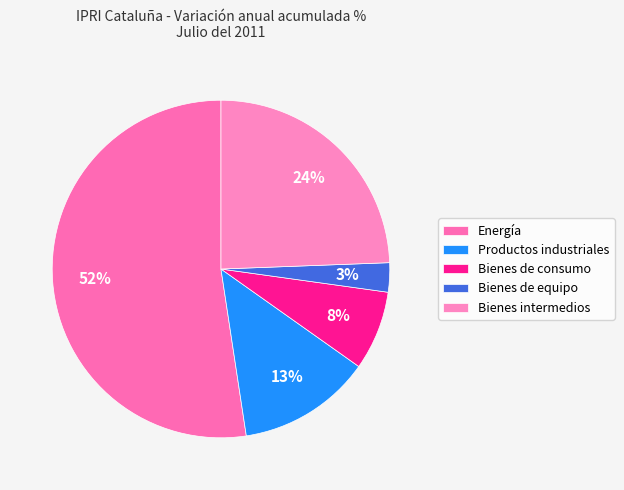

Does Productos industriales represent more than half of the total?

No